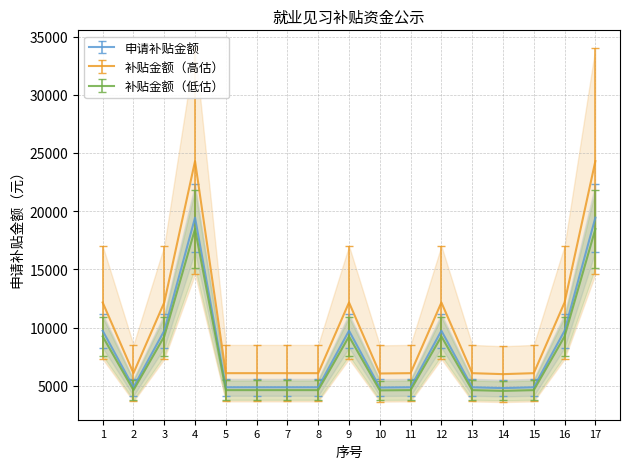

The value at 7 is 2151.7. True or false?

False